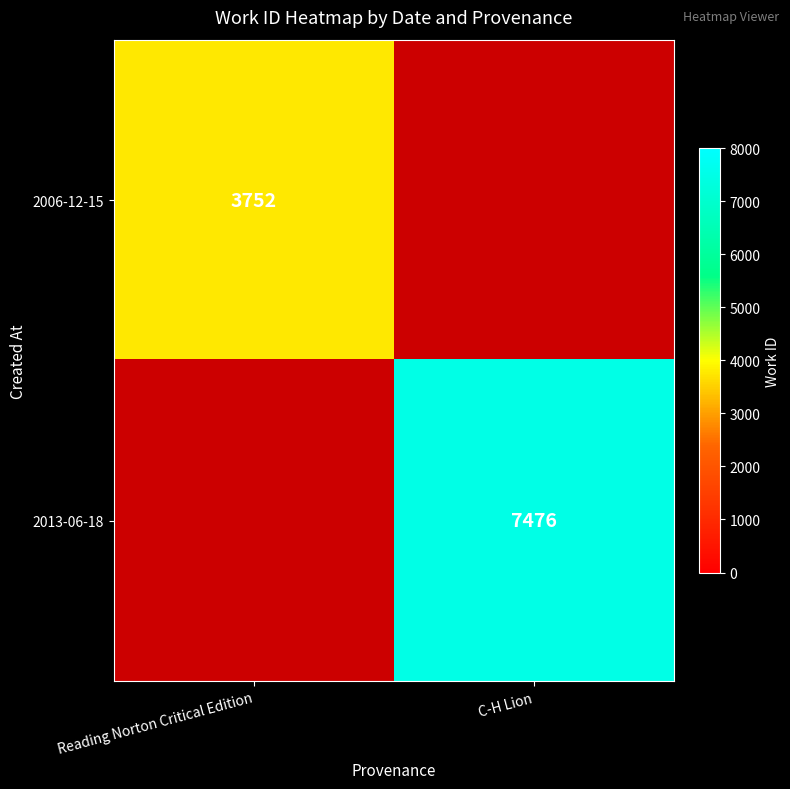

Is it true that 2006-12-15 equals 1930 at Reading Norton Critical Edition?

False